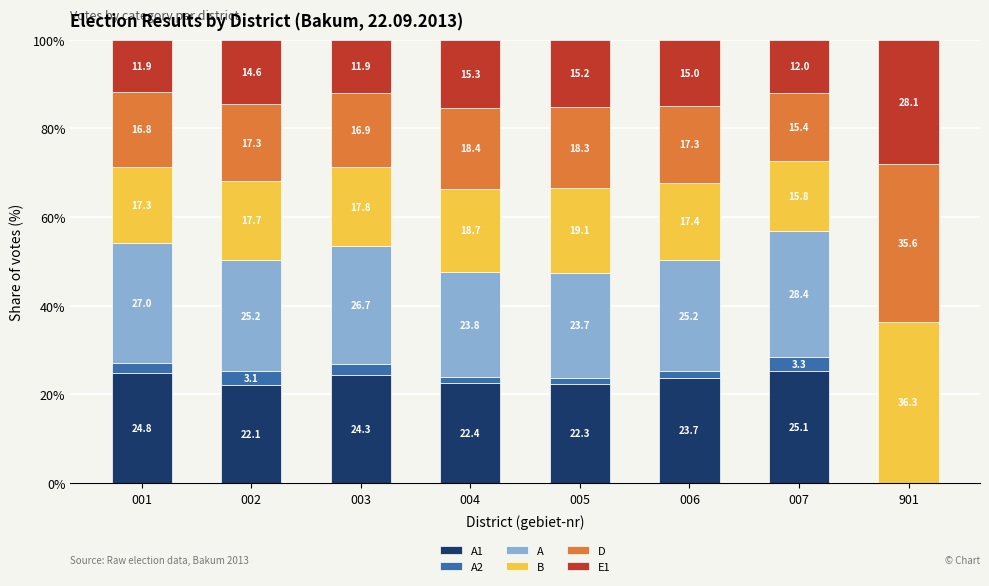

What is the total value across all series at 007?

100.0